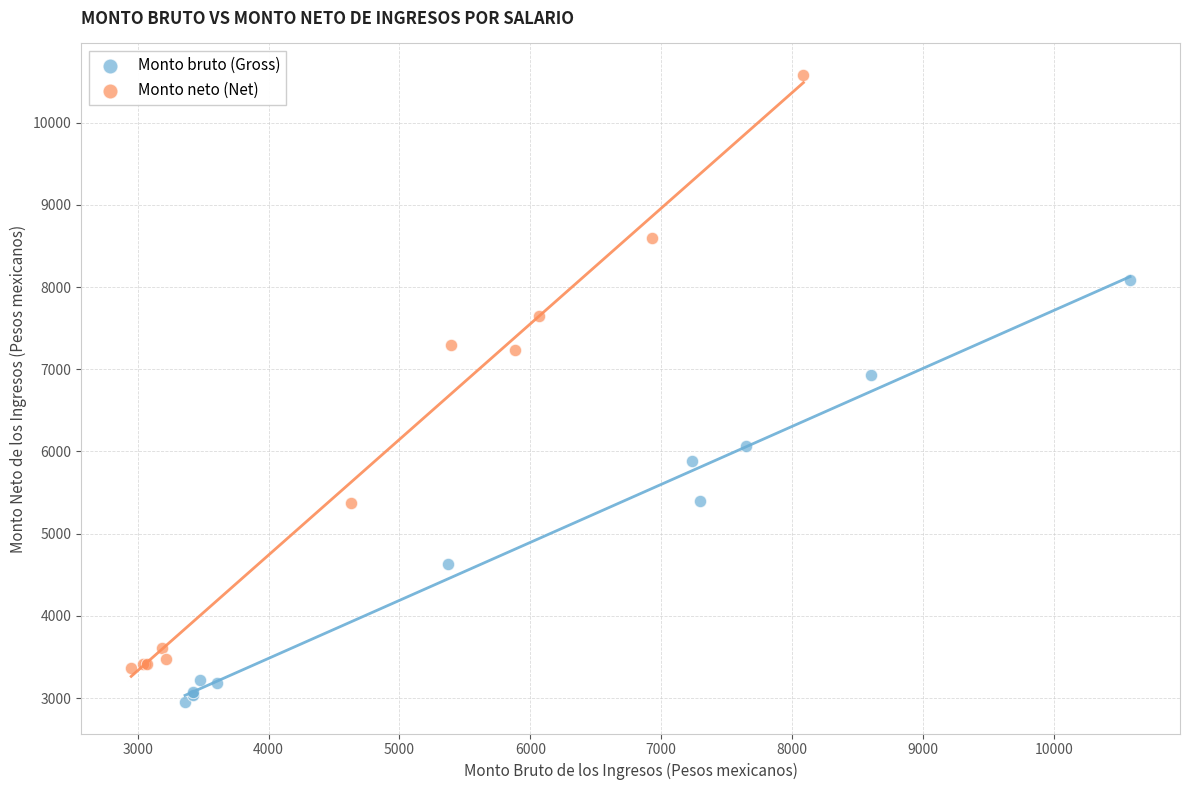

Which series has the widest spread of Y values?

Monto neto (Net)